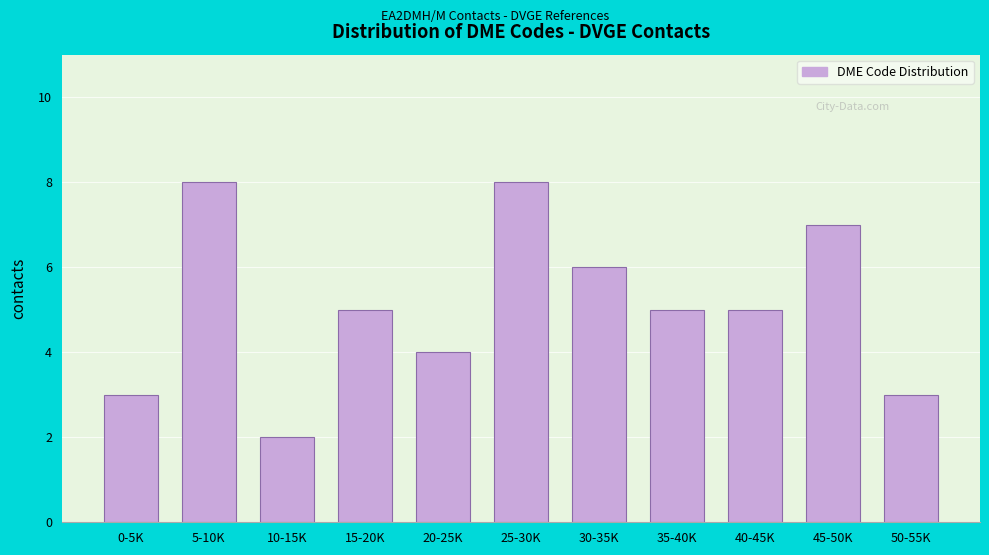

Reading right to left, what are all the values shown in this chart?

50-55K=3	45-50K=7	40-45K=5	35-40K=5	30-35K=6	25-30K=8	20-25K=4	15-20K=5	10-15K=2	5-10K=8	0-5K=3